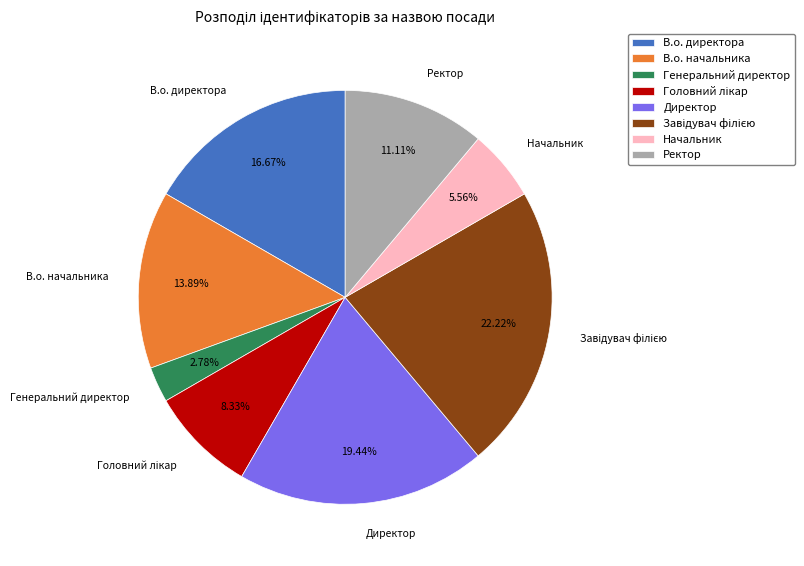

To the nearest percent, what is the difference between the largest and smallest slice percentages?

19%